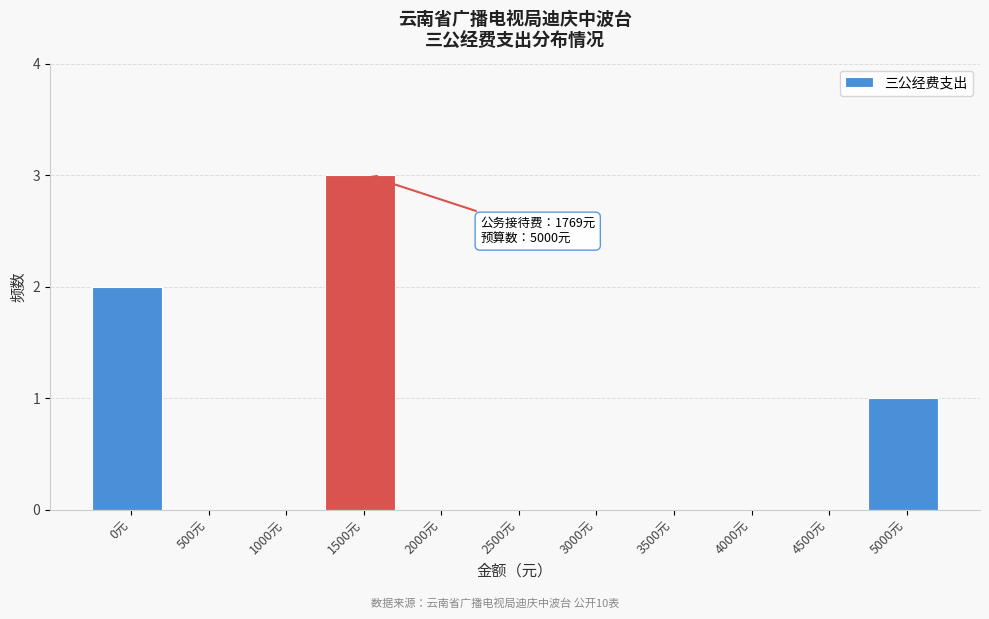

Reading right to left, list all the values displayed in this chart.

5000元=1	4500元=0	4000元=0	3500元=0	3000元=0	2500元=0	2000元=0	1500元=3	1000元=0	500元=0	0元=2